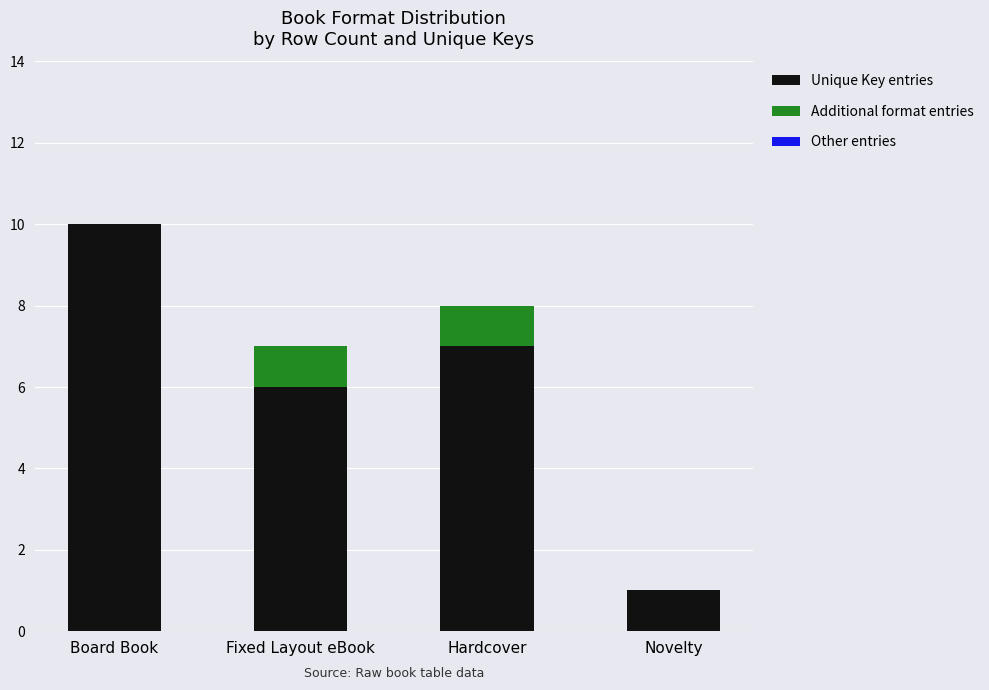

How many distinct data groups are displayed?

2